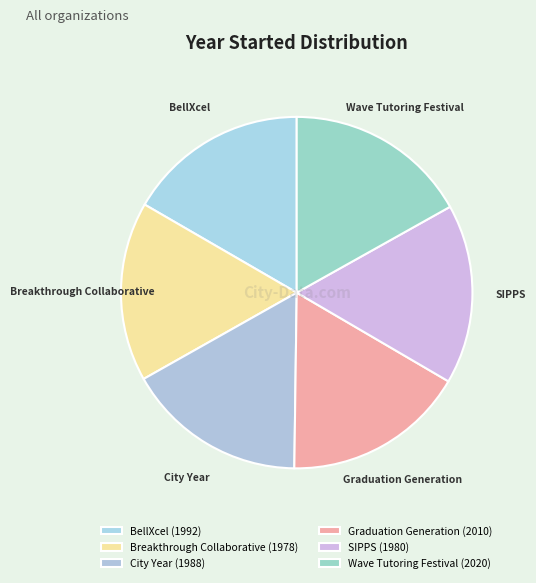

How much of the chart is everything except Wave Tutoring Festival?

83.1%